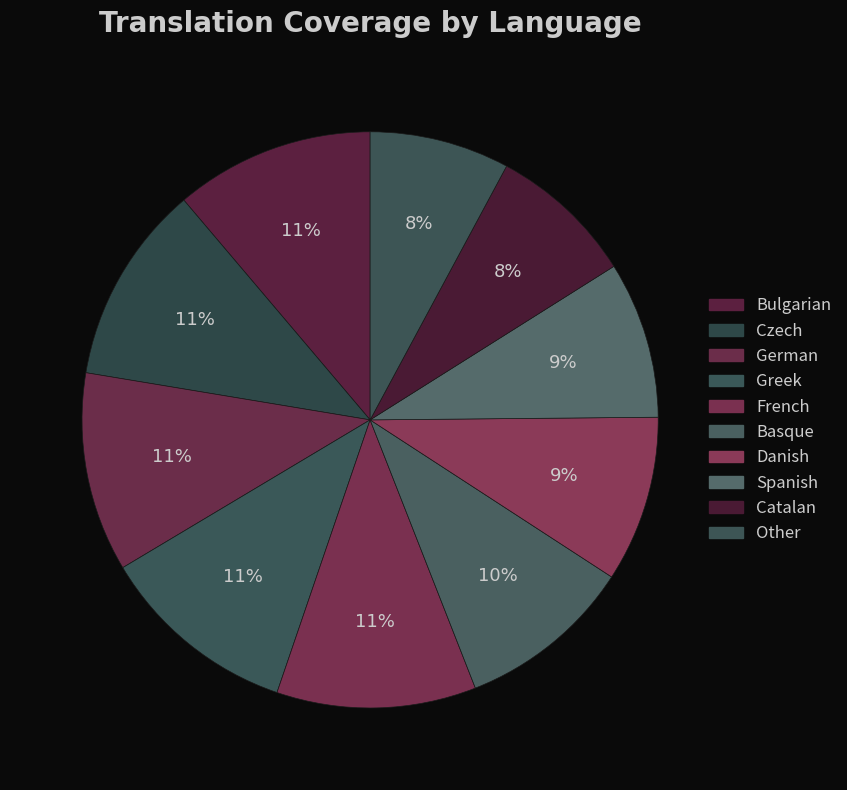

Is it true that Danish is 19% of the pie?

False